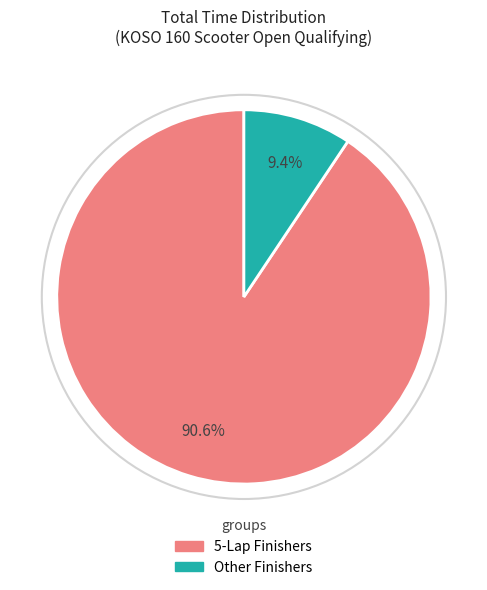

Is there any slice that represents more than half of the pie?

Yes